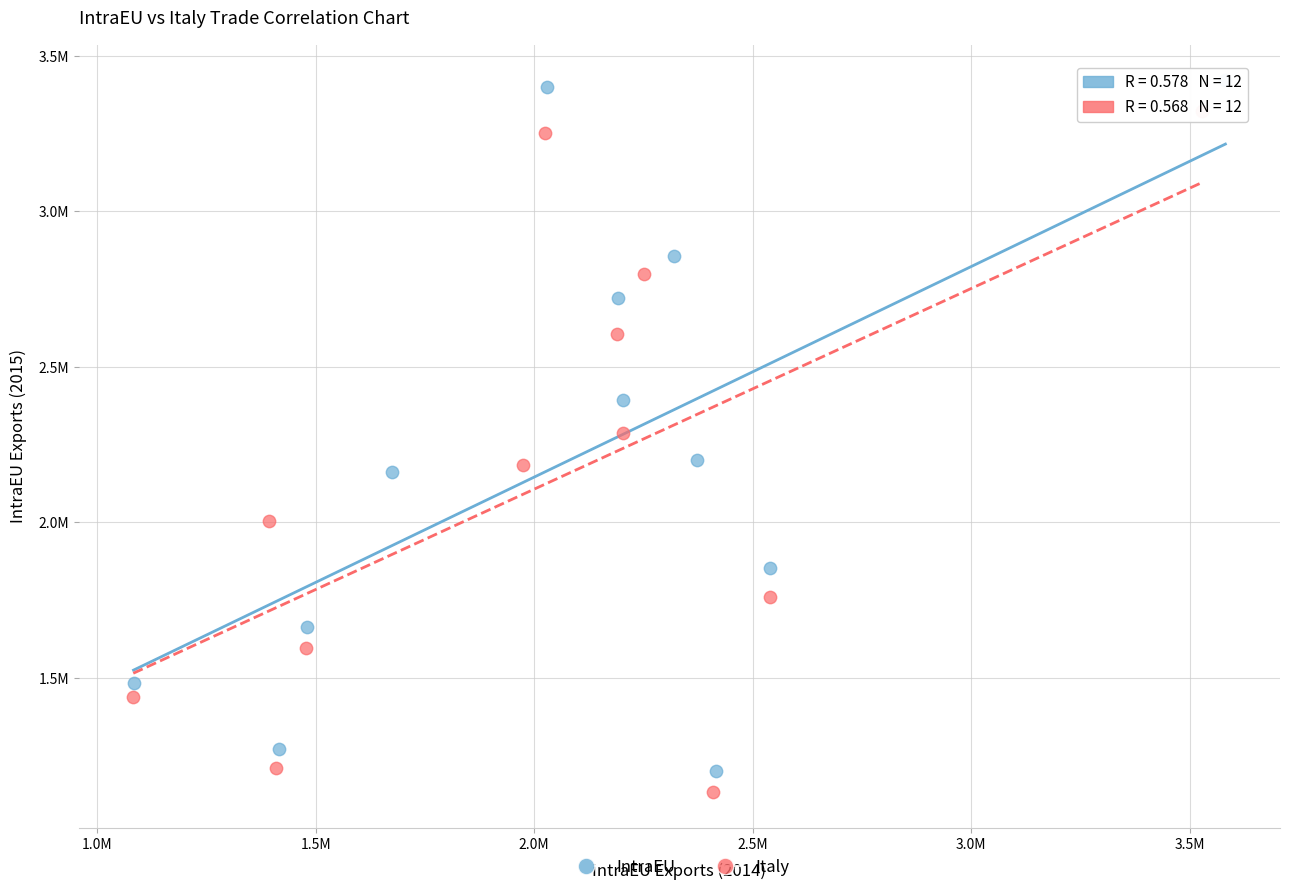

Which series has the largest Y range (max minus min)?

IntraEU